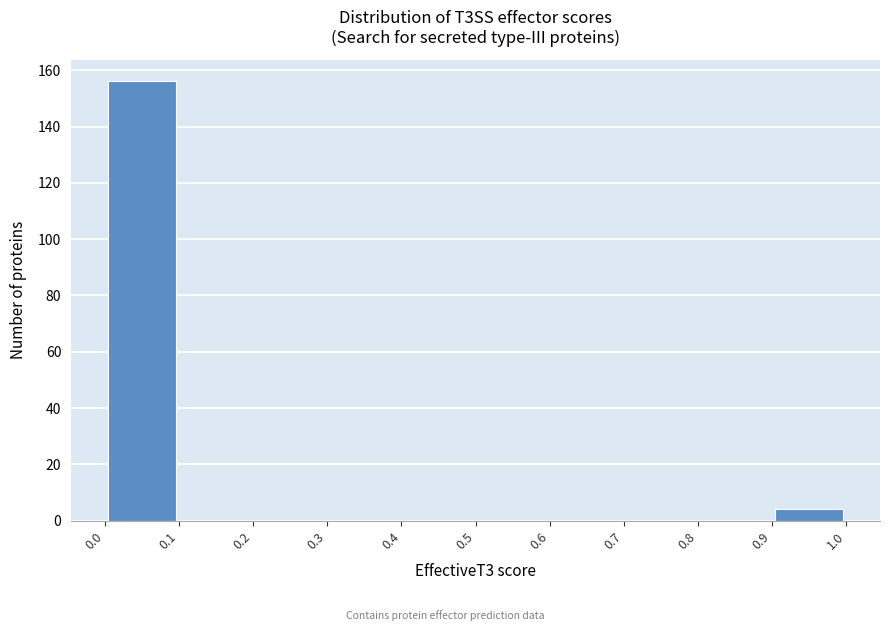

How tall is the bar that spans 0.9 to 1.0 on the x-axis? The values are not printed on the chart, so give them approximately, as read against the axis.

4